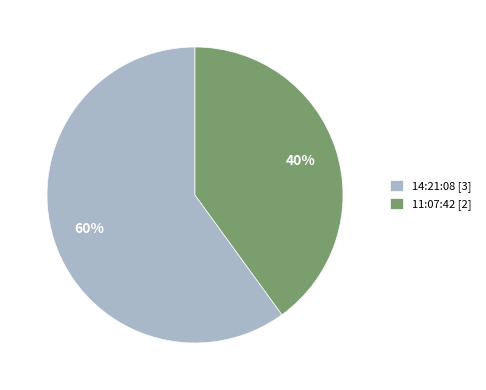

Which slice is the largest?

14:21:08